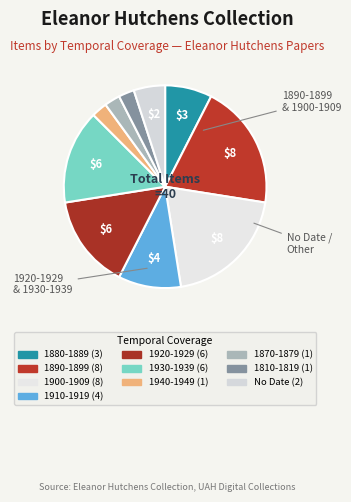

Combined, do 1810-1819 and 1880-1889 account for over 50%?

No